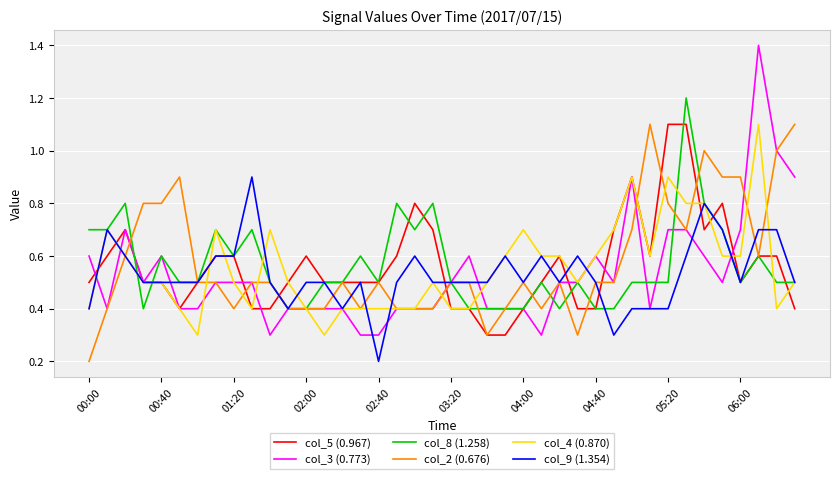

What is the maximum value shown in the chart?

1.4